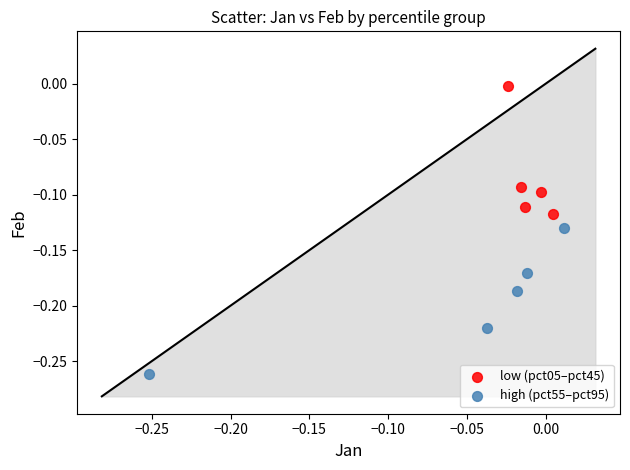

What are all the series names shown in the legend?

low (pct05–pct45), high (pct55–pct95)